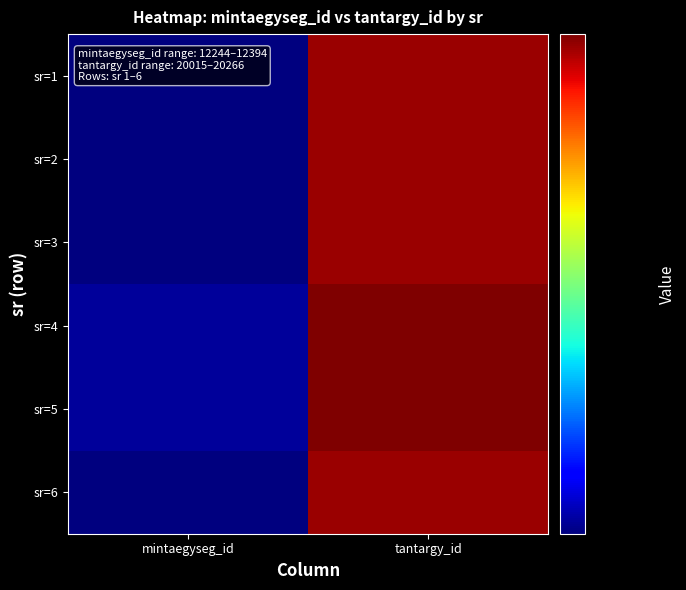

What is the total value across all series at mintaegyseg_id?

73774